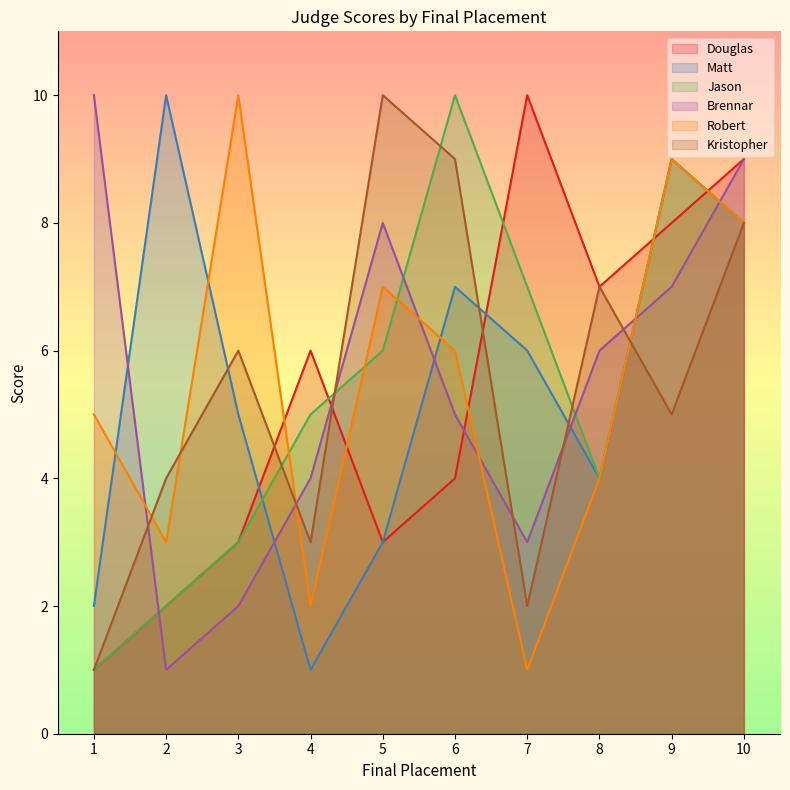

Reading right to left, transcribe all the data shown in this chart.

Douglas: 10=9	9=8	8=7	7=10	6=4	5=3	4=6	3=3	2=2	1=1
Matt: 10=8	9=9	8=4	7=6	6=7	5=3	4=1	3=5	2=10	1=2
Jason: 10=8	9=9	8=4	7=7	6=10	5=6	4=5	3=3	2=2	1=1
Brennar: 10=9	9=7	8=6	7=3	6=5	5=8	4=4	3=2	2=1	1=10
Robert: 10=8	9=9	8=4	7=1	6=6	5=7	4=2	3=10	2=3	1=5
Kristopher: 10=8	9=5	8=7	7=2	6=9	5=10	4=3	3=6	2=4	1=1